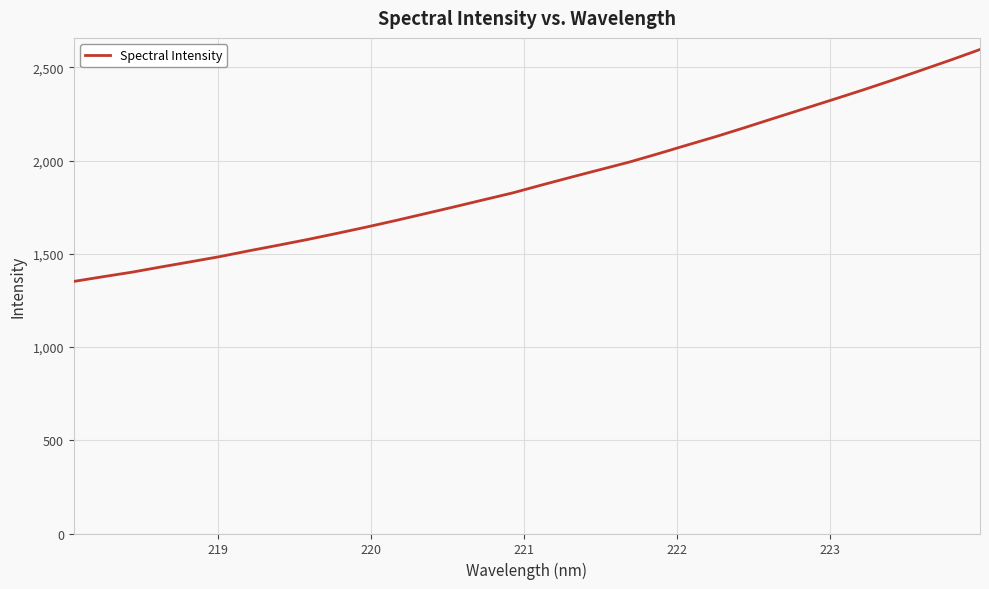

What is the greatest value displayed?

2596.0